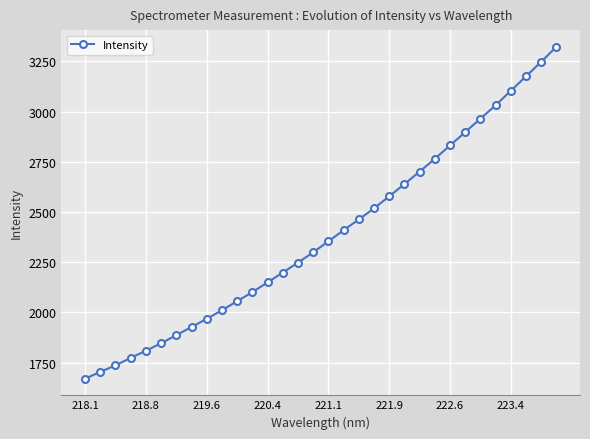

How many lines are shown in the chart?

1